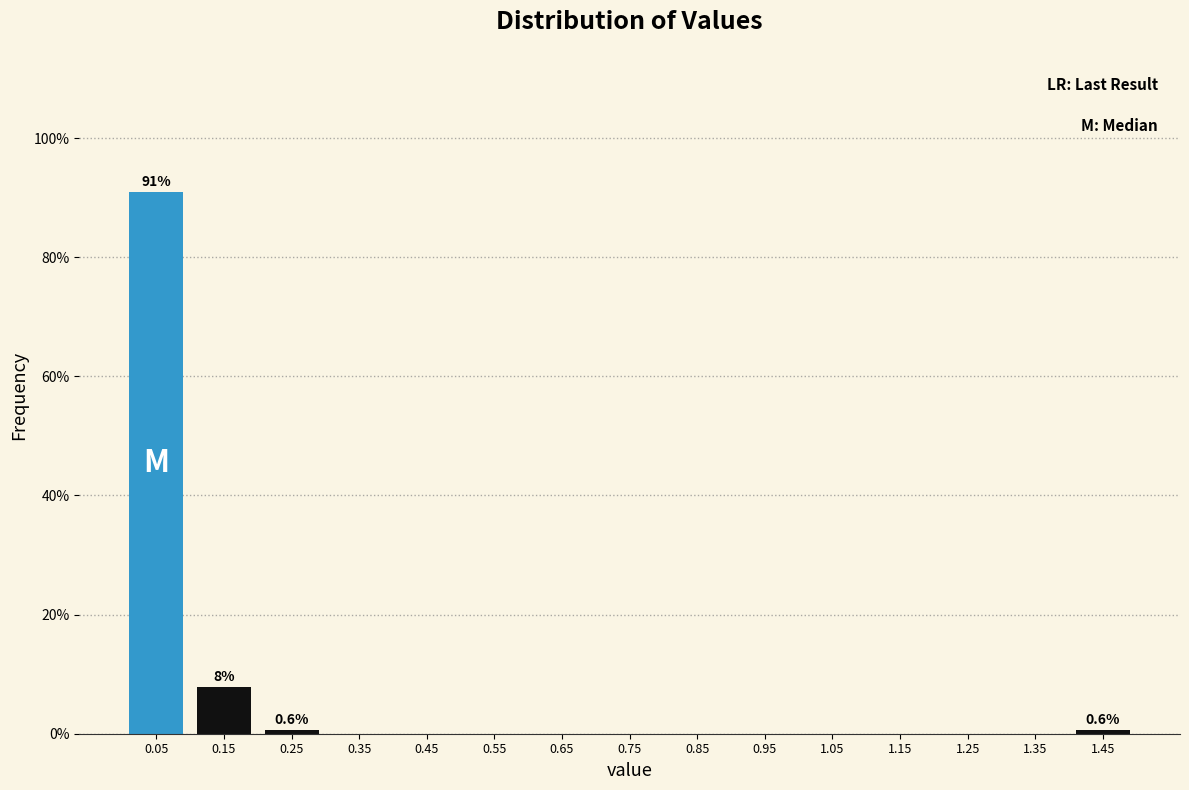

Over which range of the x-axis is the bar tallest?

0.0 to 0.1